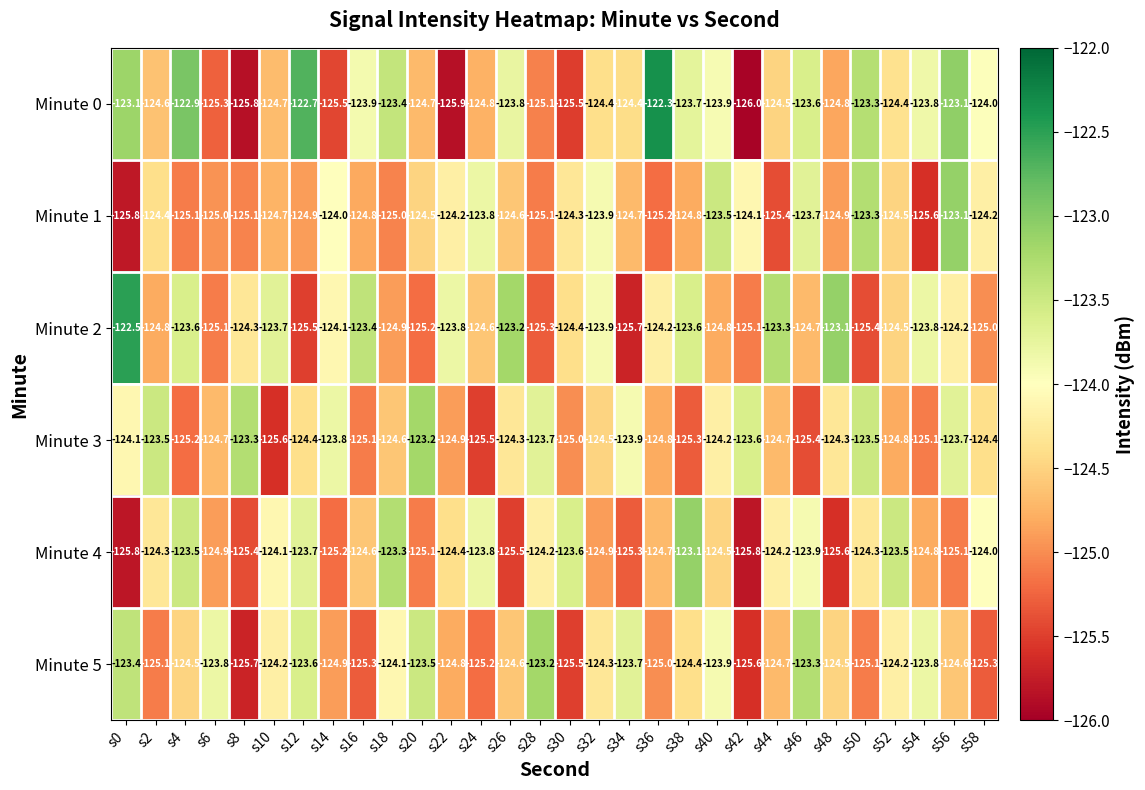

The value of Minute 5 at s16 is -125.3. True or false?

True